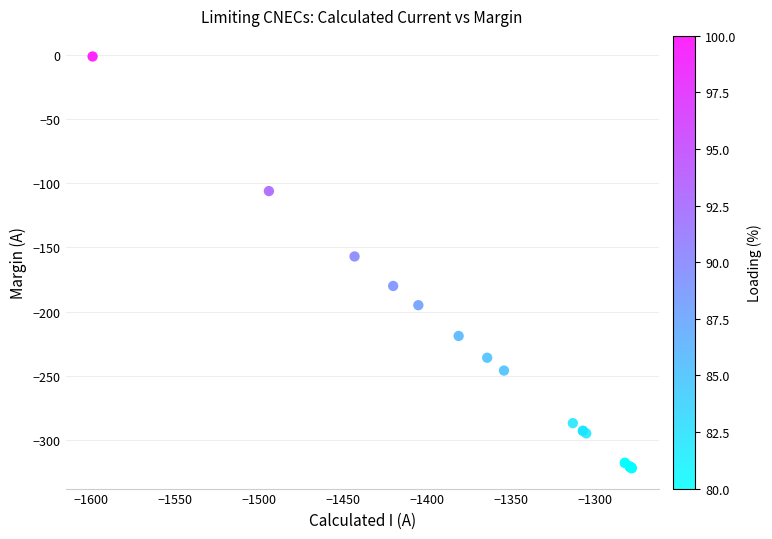

What Y value in the scatter plot is closest to -161?

-157